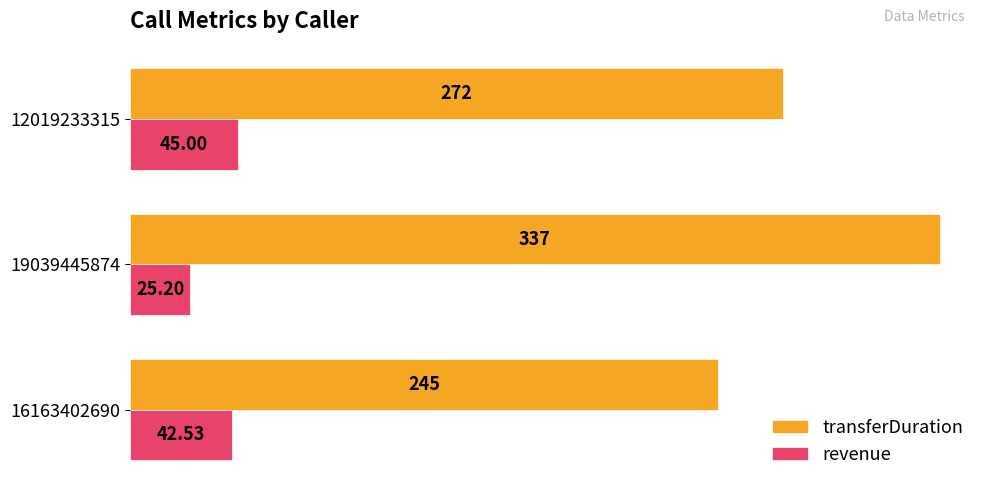

Where is transferDuration nearest to the value 291?

12019233315